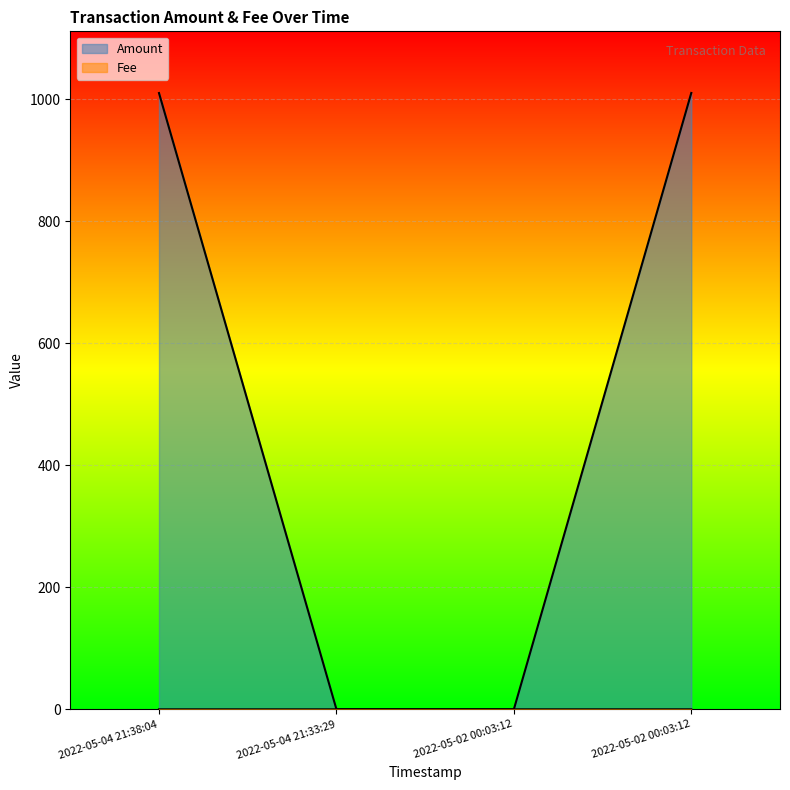

Is the value of Amount at 2022-05-02 00:03:12 greater than the value of Fee at 2022-05-04 21:33:29?

No